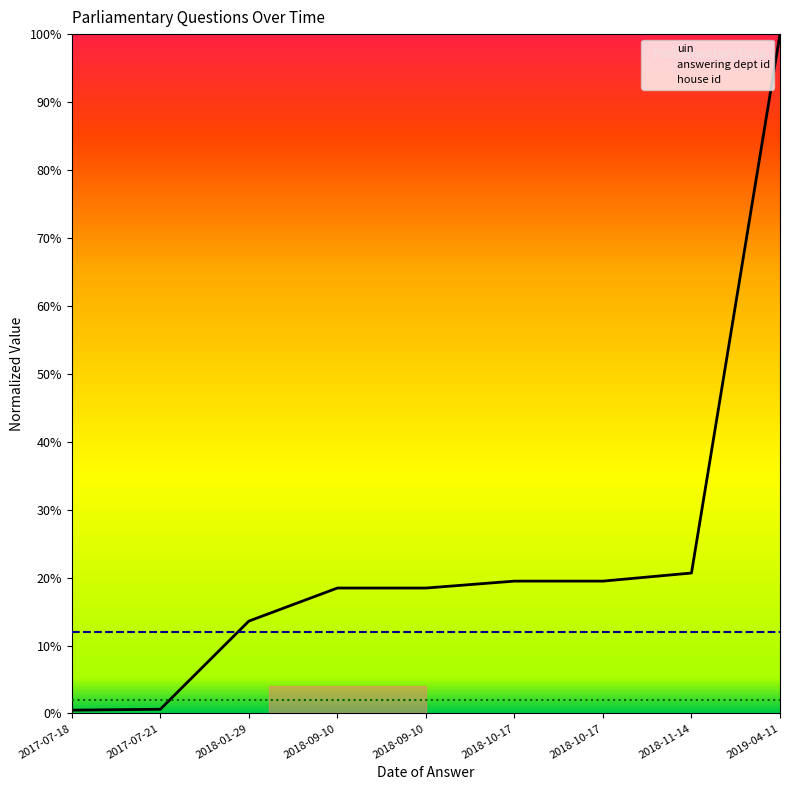

The value of house id at 2018-10-17 is 3.2. True or false?

False